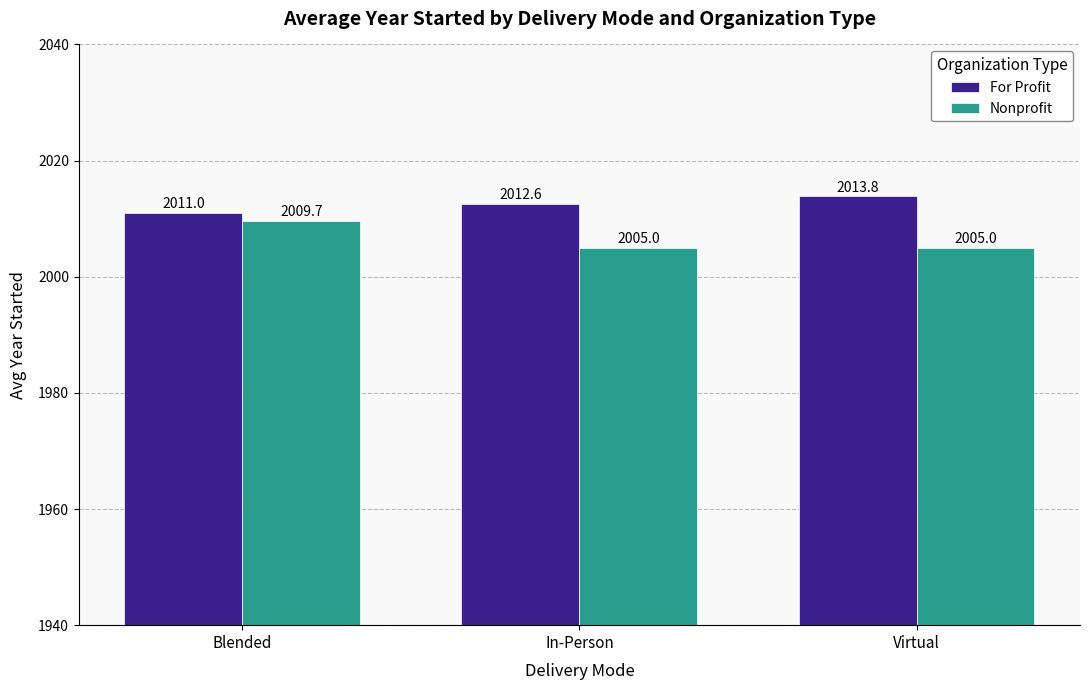

At In-Person, list the series in order from largest to smallest.

For Profit, Nonprofit